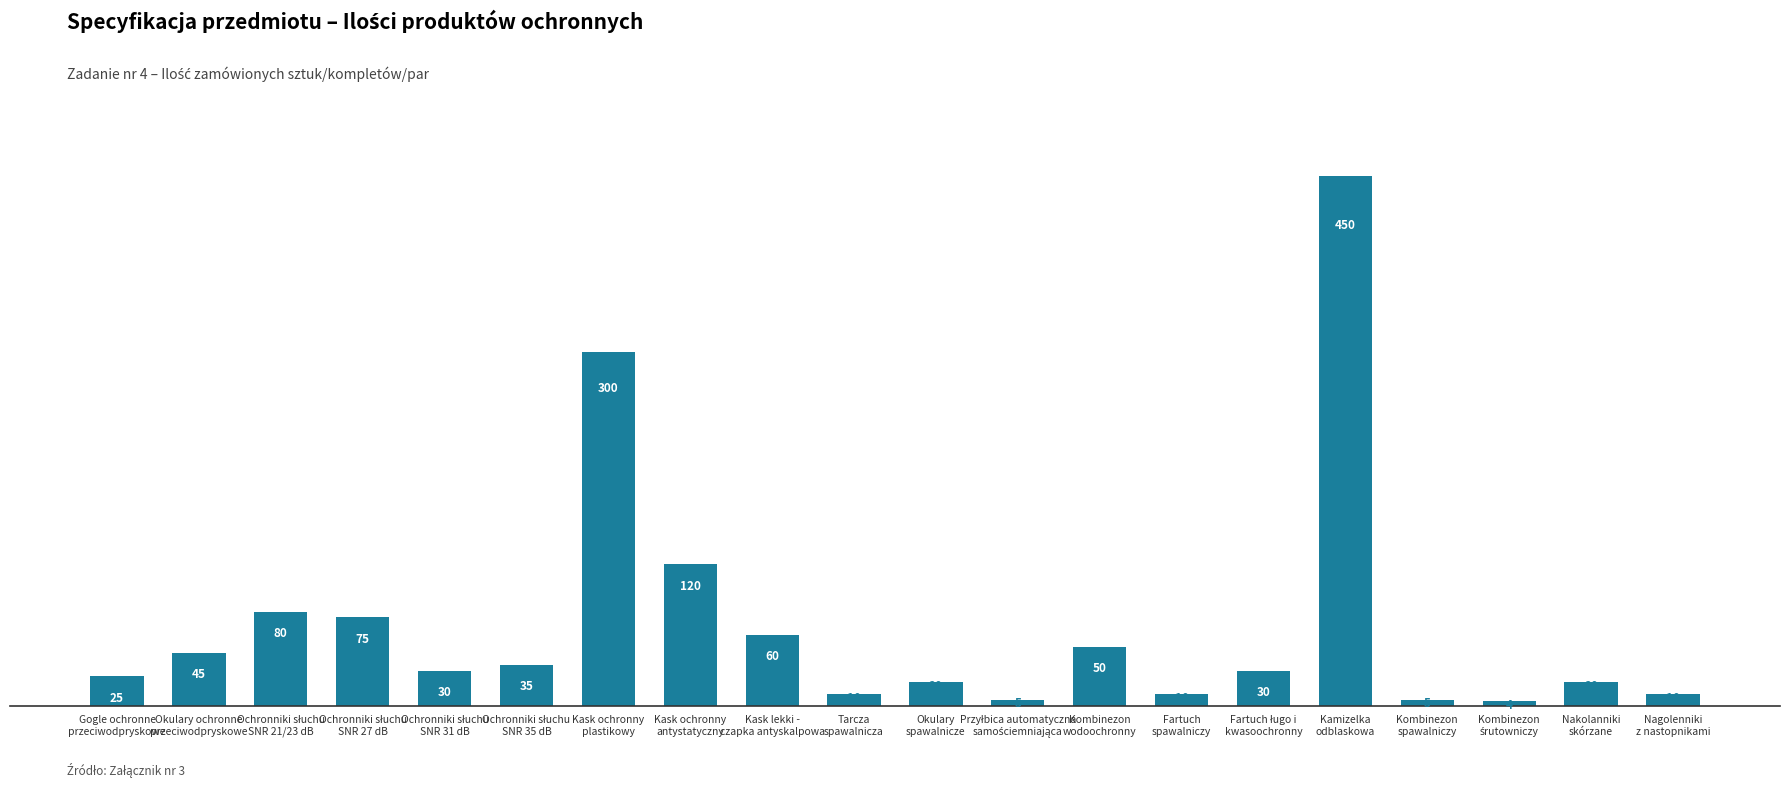

What is the average value?

69